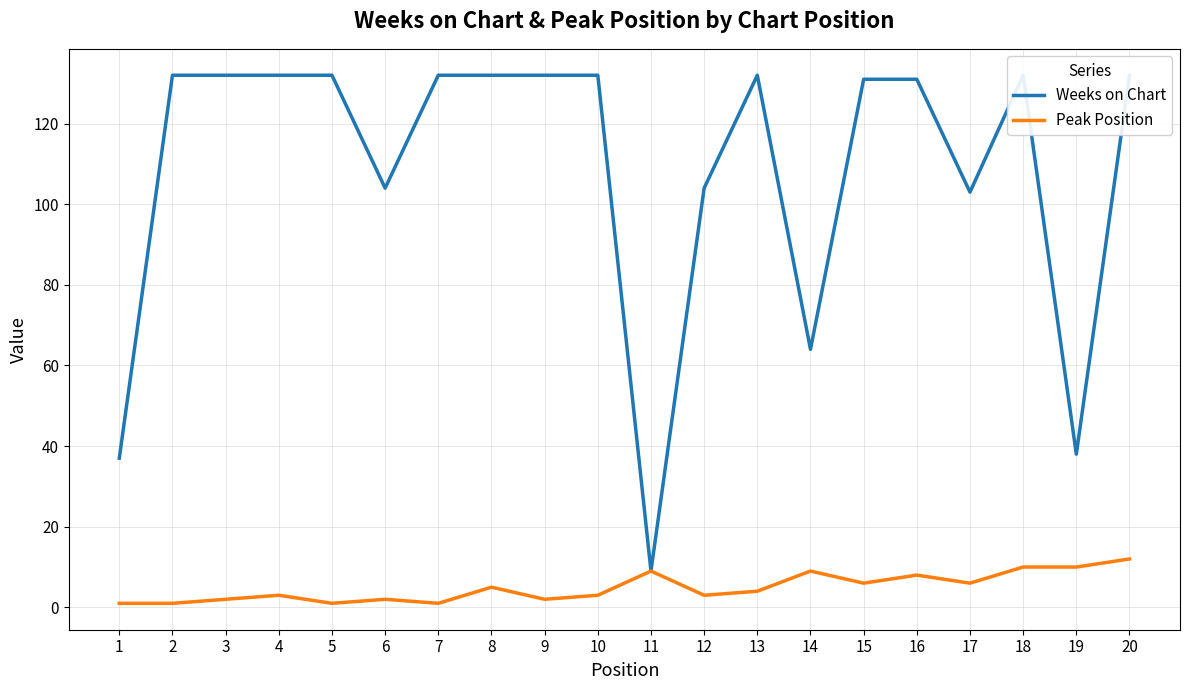

List the labels in order of Peak Position value, smallest first.

1, 2, 5, 7, 3, 6, 9, 4, 10, 12, 13, 8, 15, 17, 16, 11, 14, 18, 19, 20